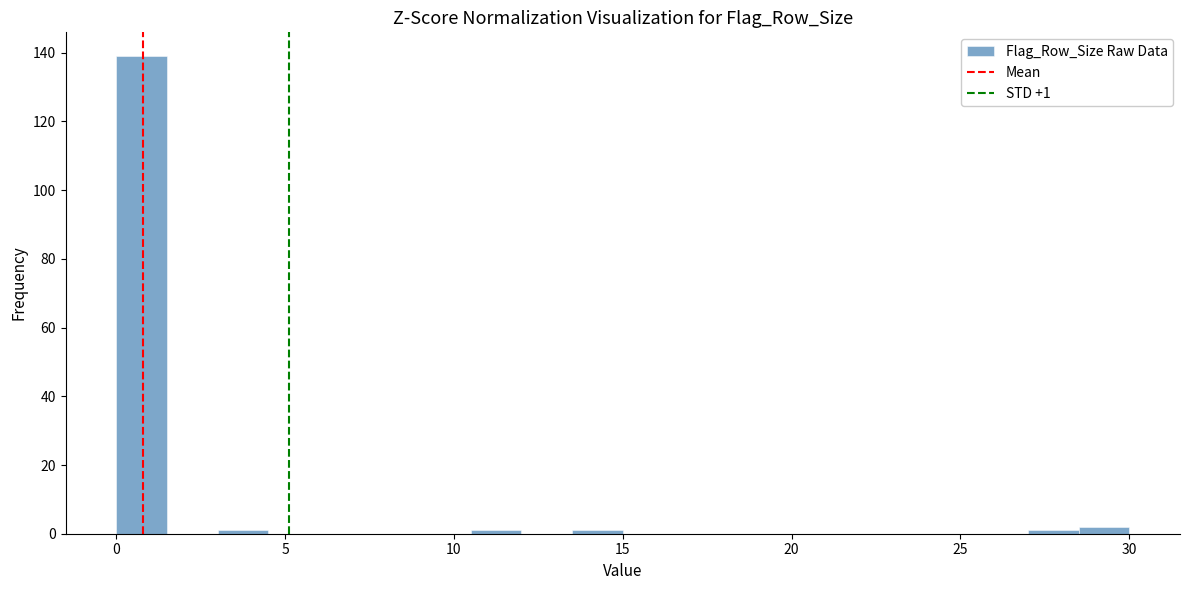

Read against the x-axis, roughly where is the centre of the tallest bar?

1.0